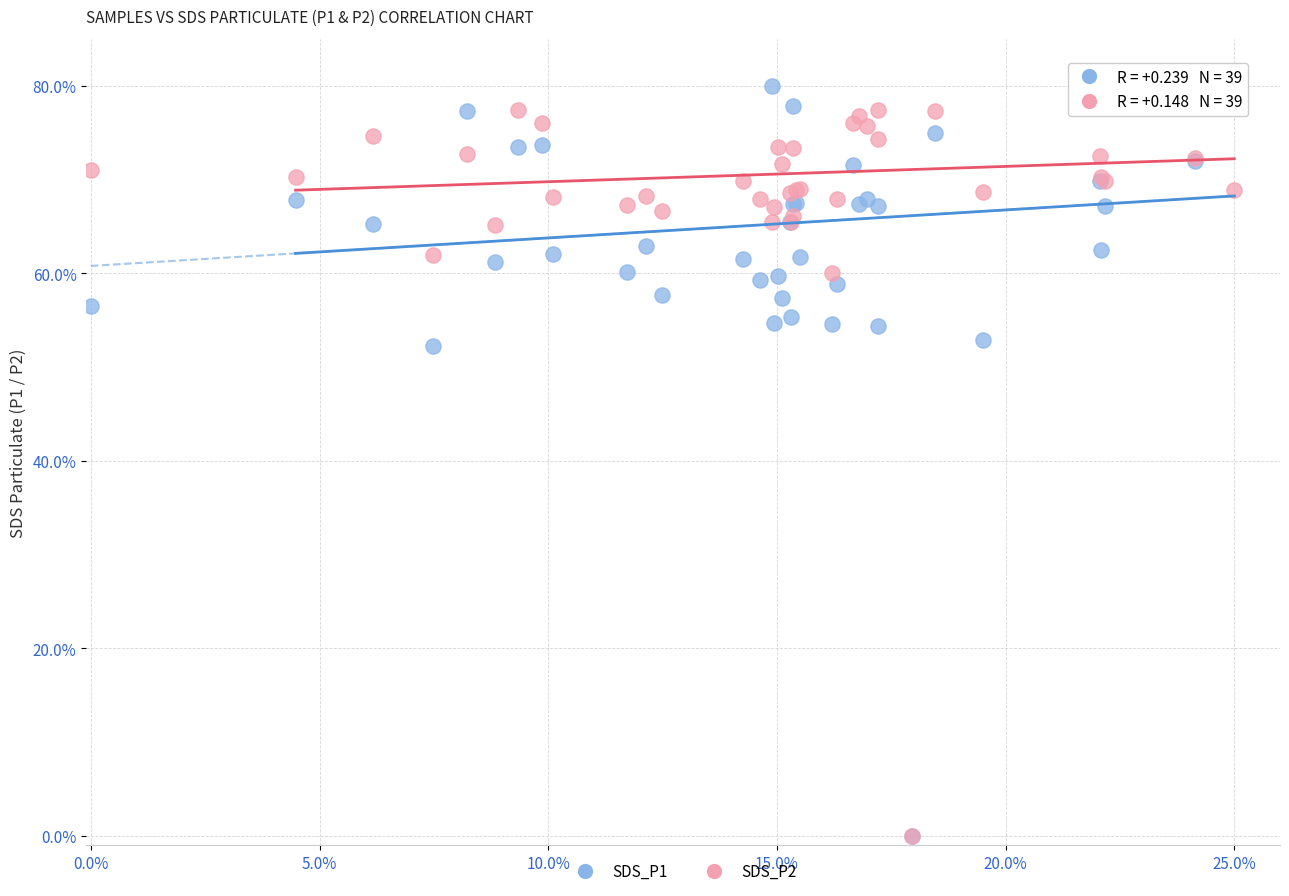

What are all the series names shown in the legend?

SDS_P1, SDS_P2